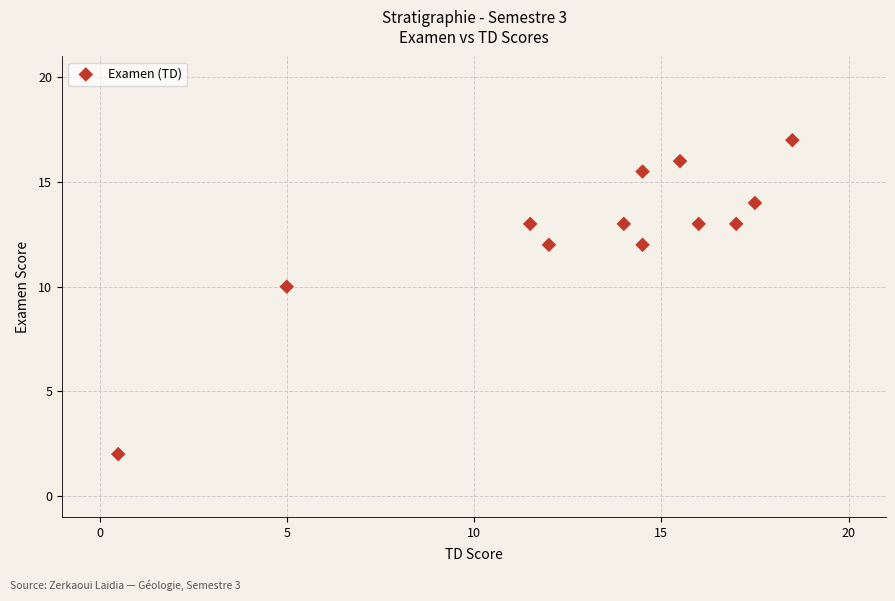

What Y value in the scatter plot is closest to 9?

10.0